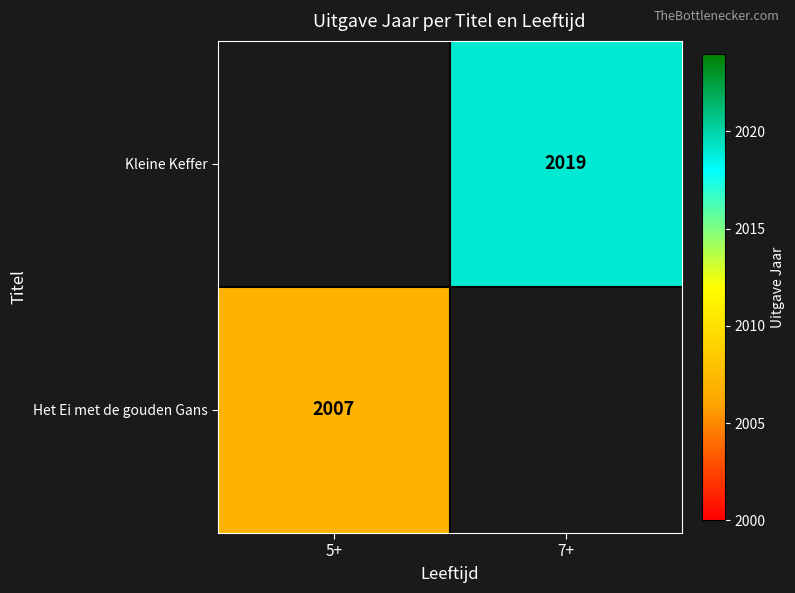

Is it true that Het Ei met de gouden Gans equals 2007 at 5+?

True